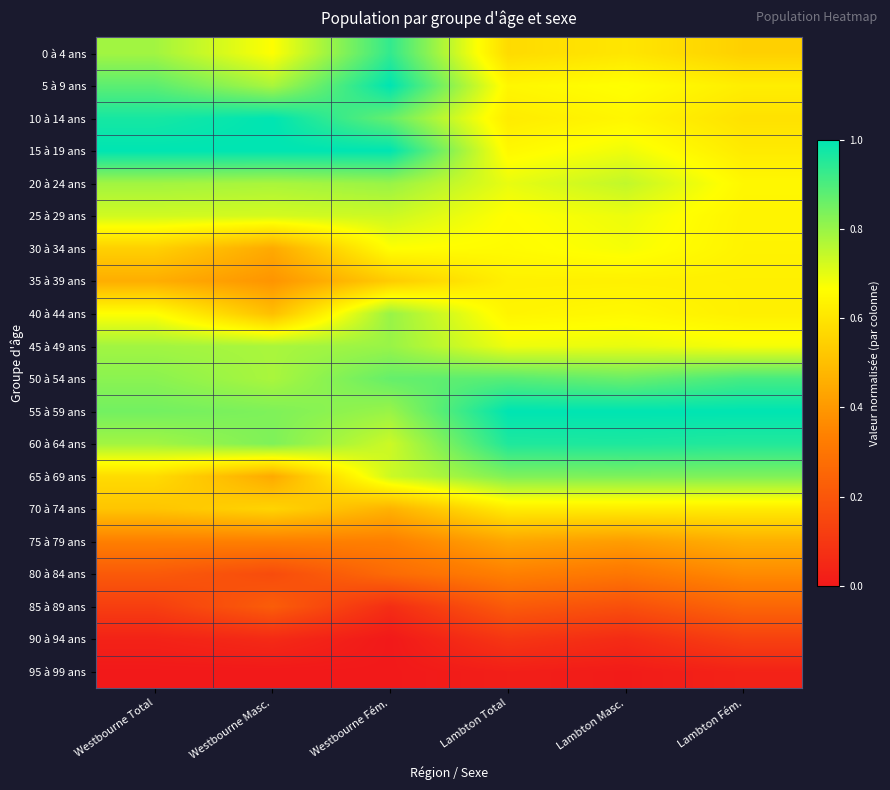

At which category is the sum across all series the highest?

Westbourne Fém.